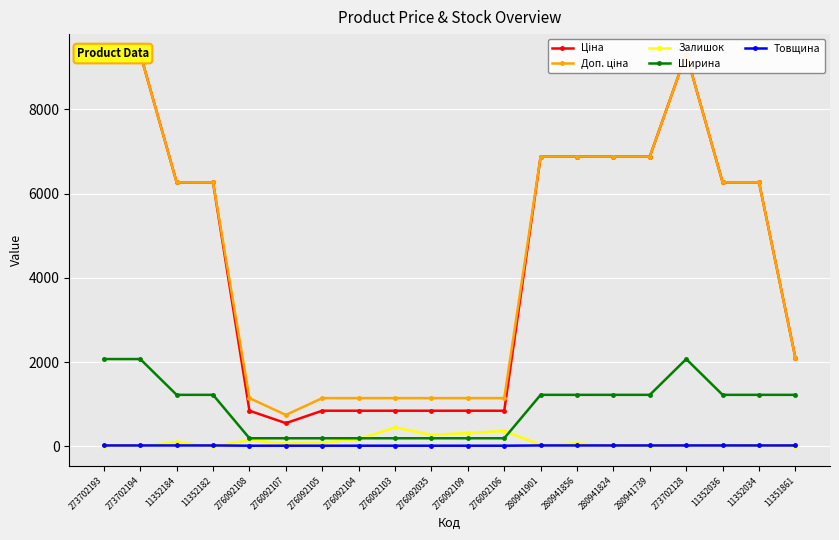

What is the label of the 5th point from the right?

280941739